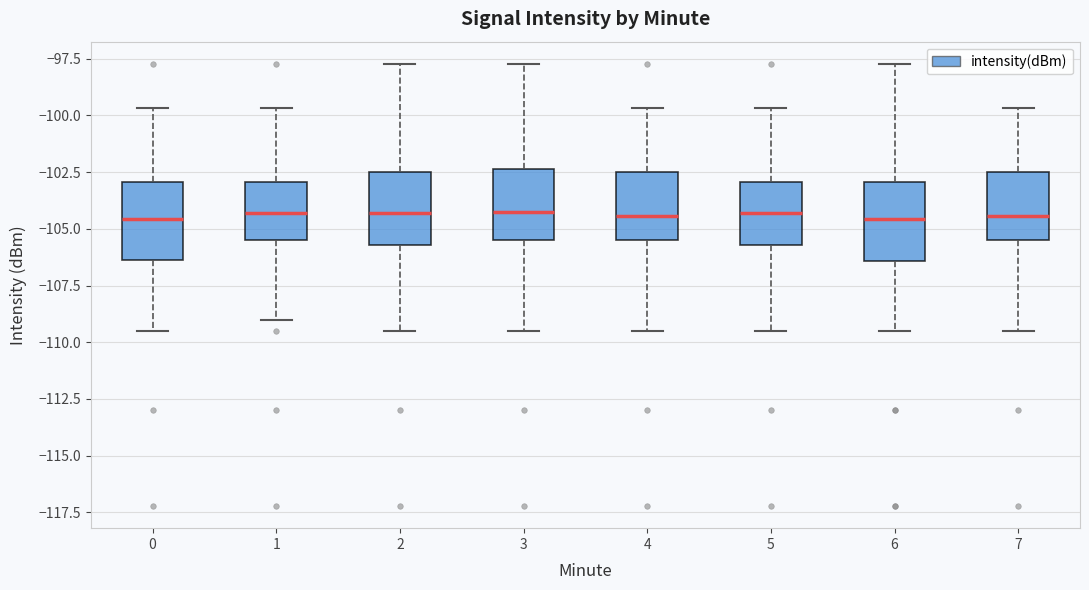

Reading left to right, read every box against the y-axis: the position of its median line, the range the box covers, and the ends of its whiskers. The values are not printed on the chart, so give them approximately, as read against the axis.

0: median -104.5, box -106.5 to -103.0, whiskers -109.5 to -99.5
1: median -104.5, box -105.5 to -103.0, whiskers -109.0 to -99.5
2: median -104.5, box -105.5 to -102.5, whiskers -109.5 to -97.5
3: median -104.5, box -105.5 to -102.5, whiskers -109.5 to -97.5
4: median -104.5, box -105.5 to -102.5, whiskers -109.5 to -99.5
5: median -104.5, box -105.5 to -103.0, whiskers -109.5 to -99.5
6: median -104.5, box -106.5 to -103.0, whiskers -109.5 to -97.5
7: median -104.5, box -105.5 to -102.5, whiskers -109.5 to -99.5